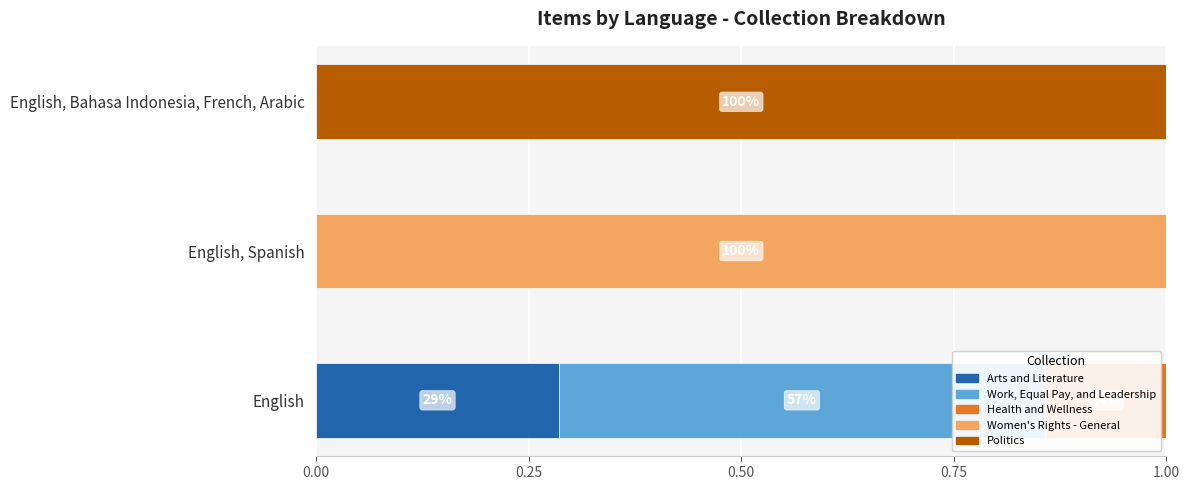

How many groups of bars are there?

3